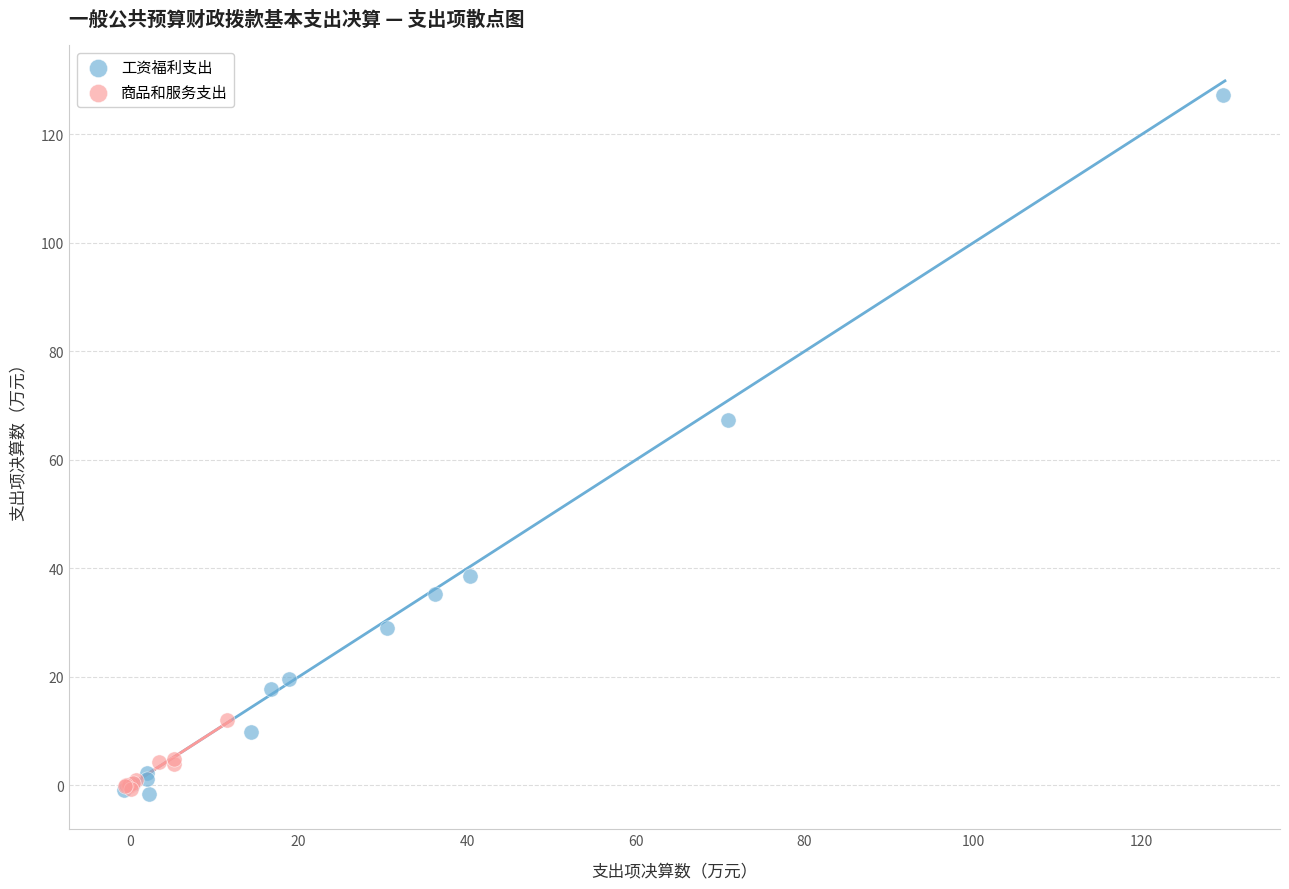

Which series has the largest Y range (max minus min)?

工资福利支出